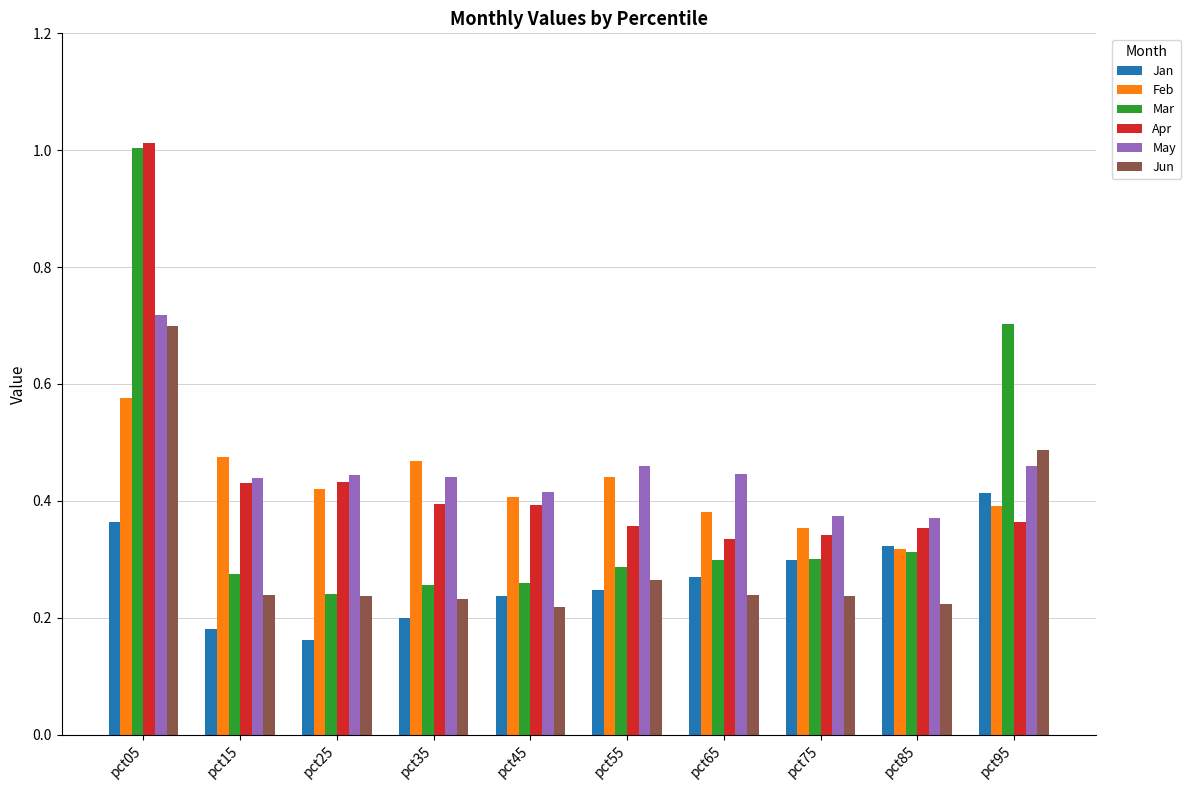

What are all the series names shown in the legend?

Jan, Feb, Mar, Apr, May, Jun